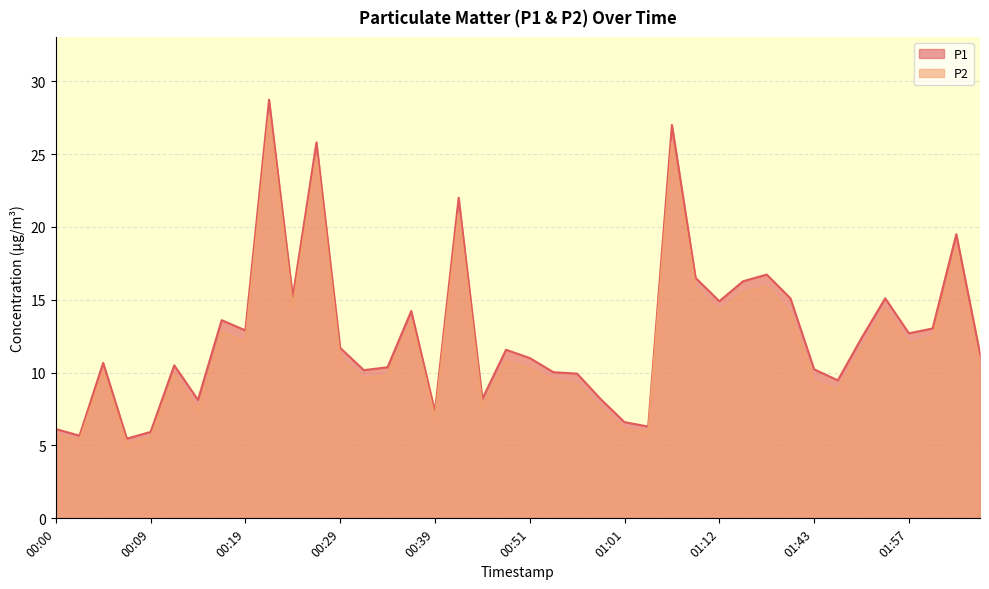

What position from the left is 00:39?

17